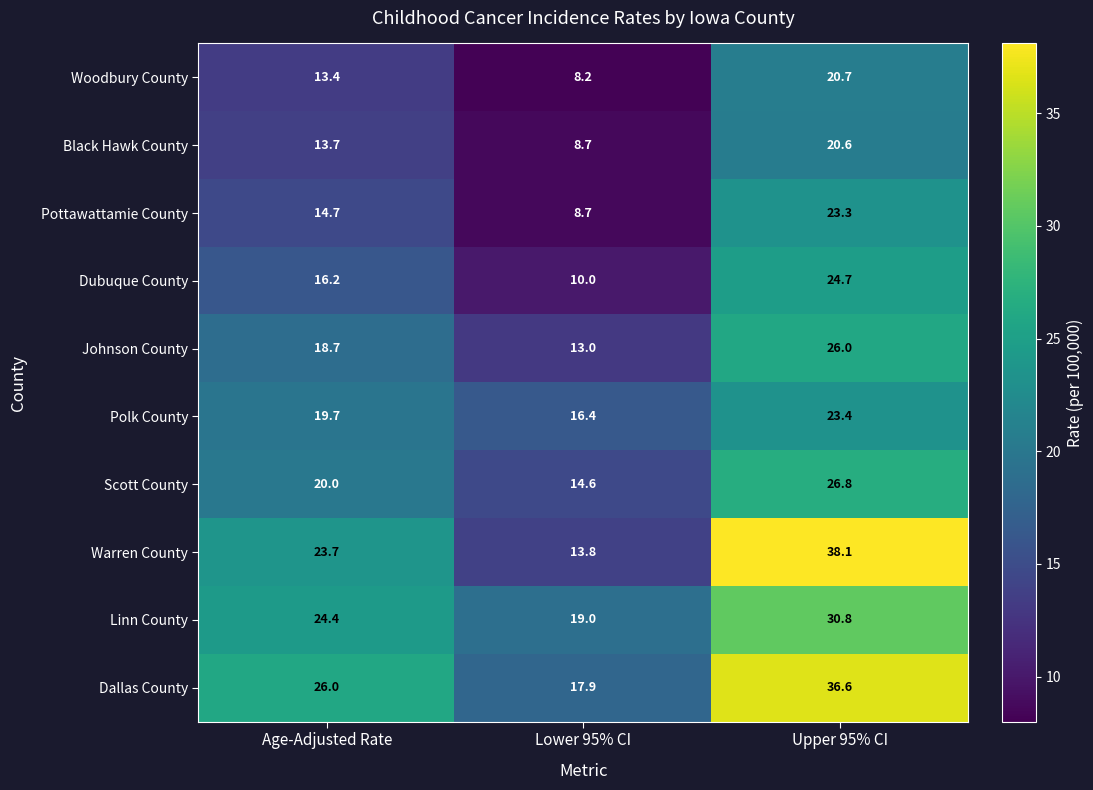

Rank the series at Age-Adjusted Rate from highest to lowest value.

Dallas County, Linn County, Warren County, Scott County, Polk County, Johnson County, Dubuque County, Pottawattamie County, Black Hawk County, Woodbury County